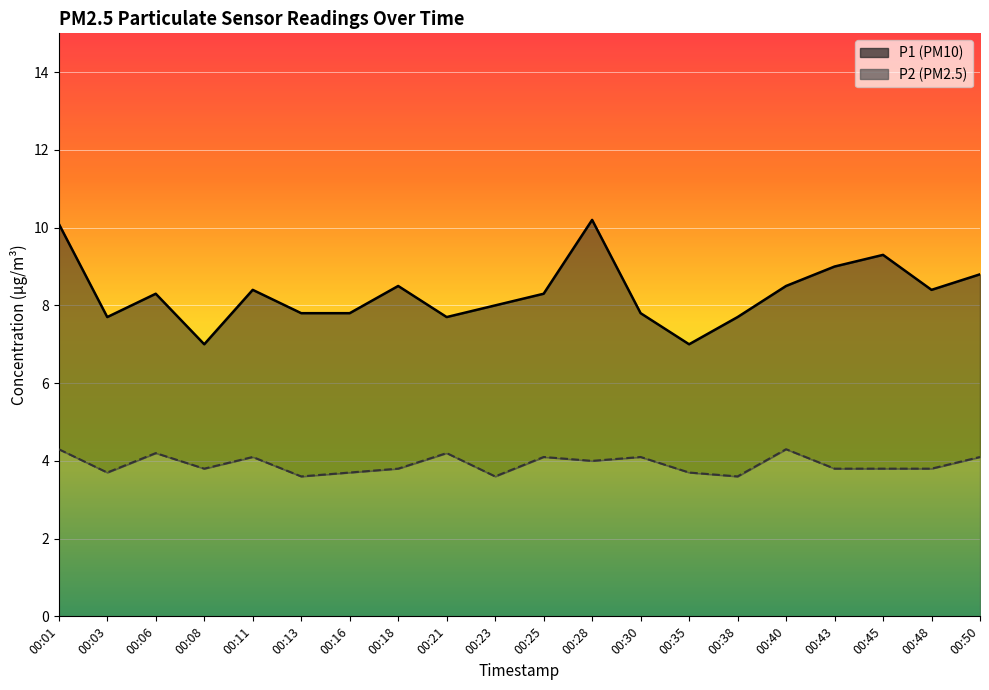

At which label does P2 line reach its minimum?

00:13